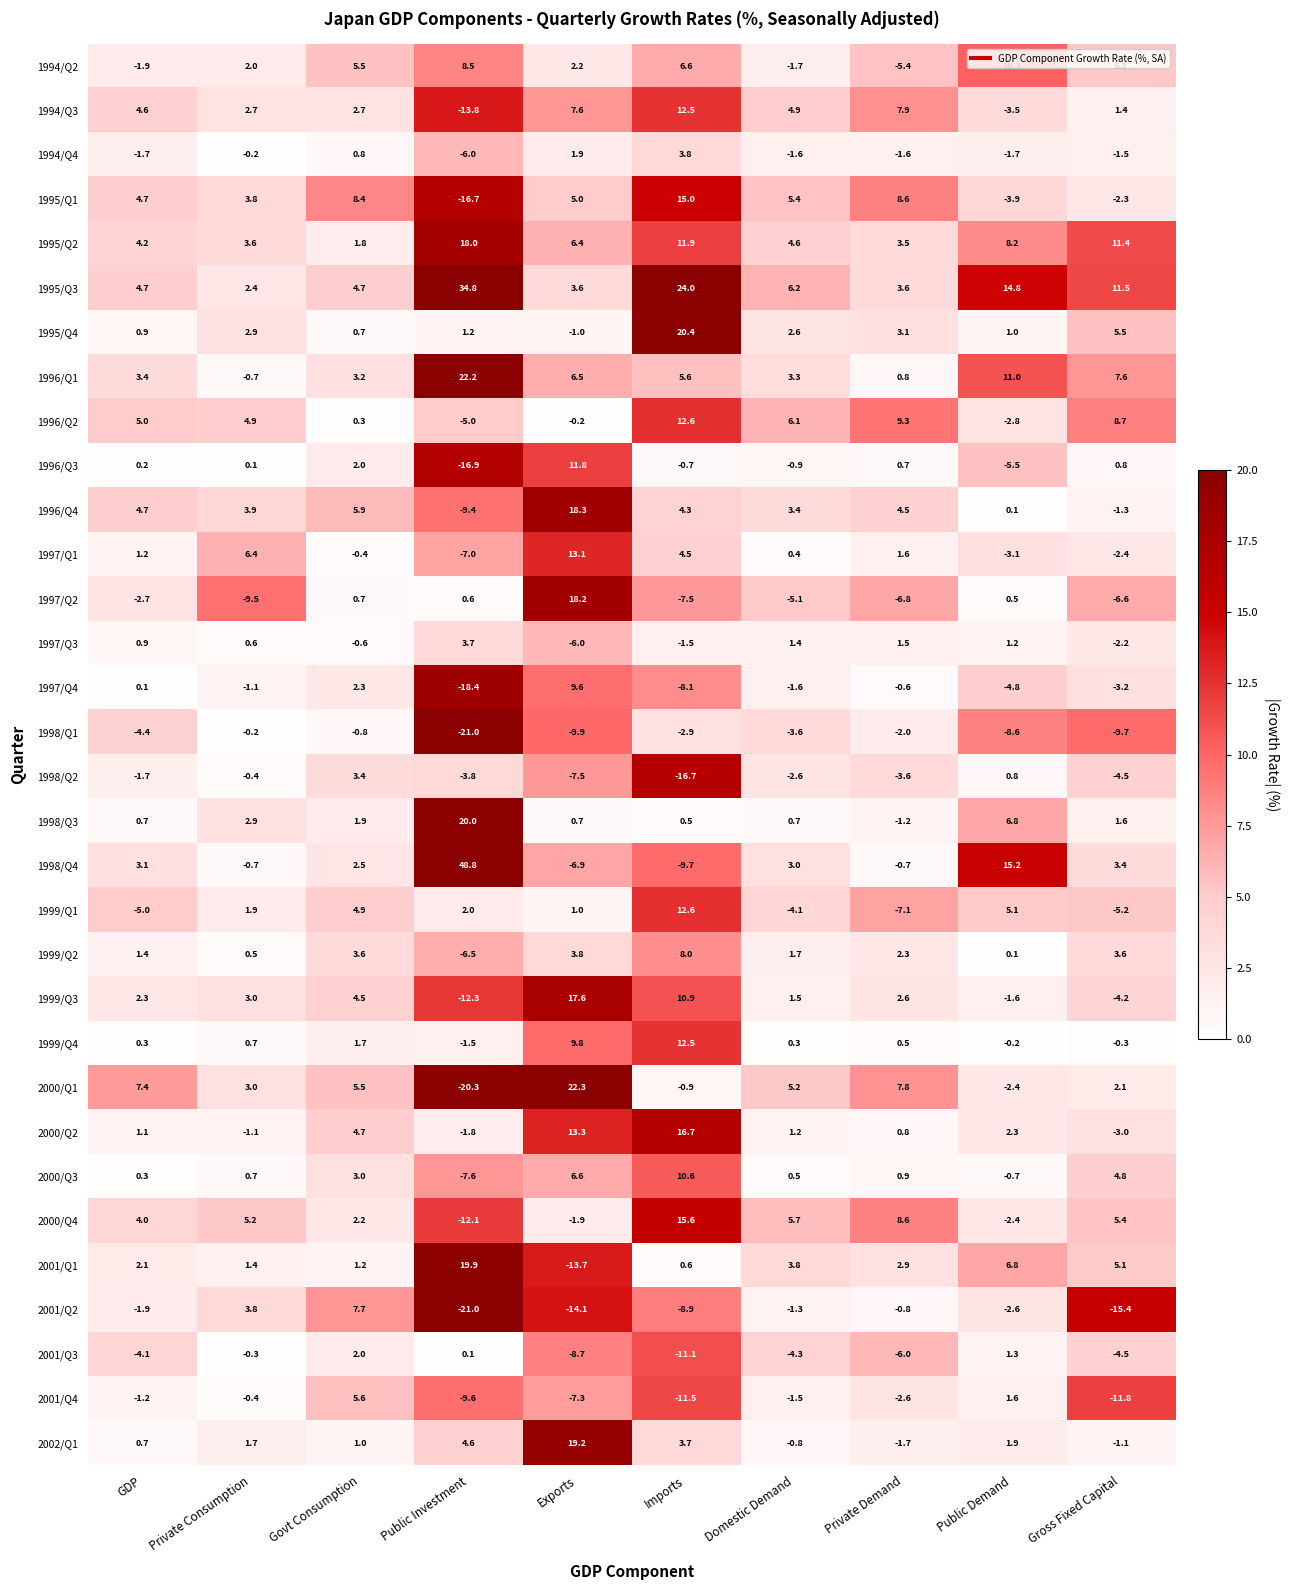

Which series changed the most between Govt Consumption and Public Demand?

1998/Q4